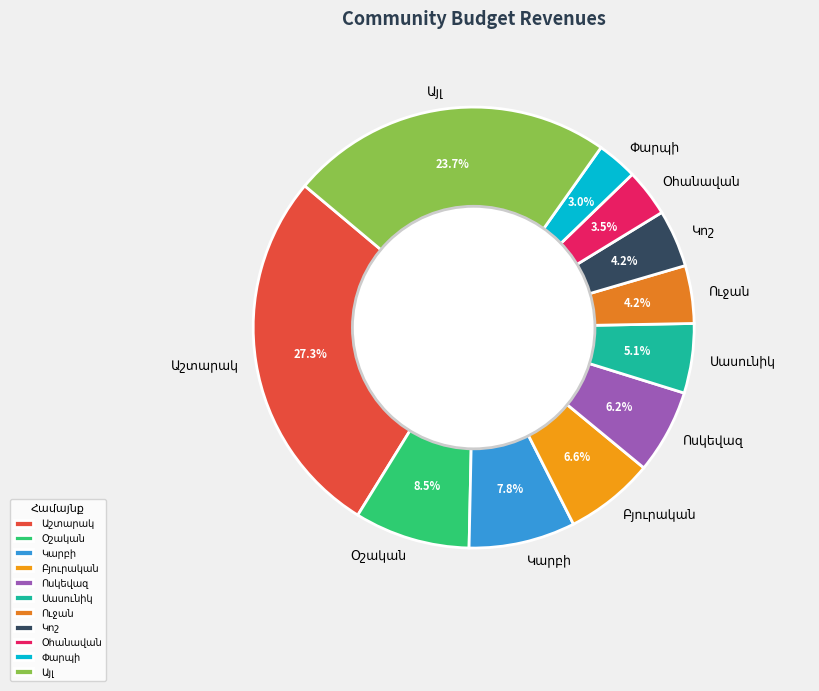

Is there a majority slice in this chart?

No